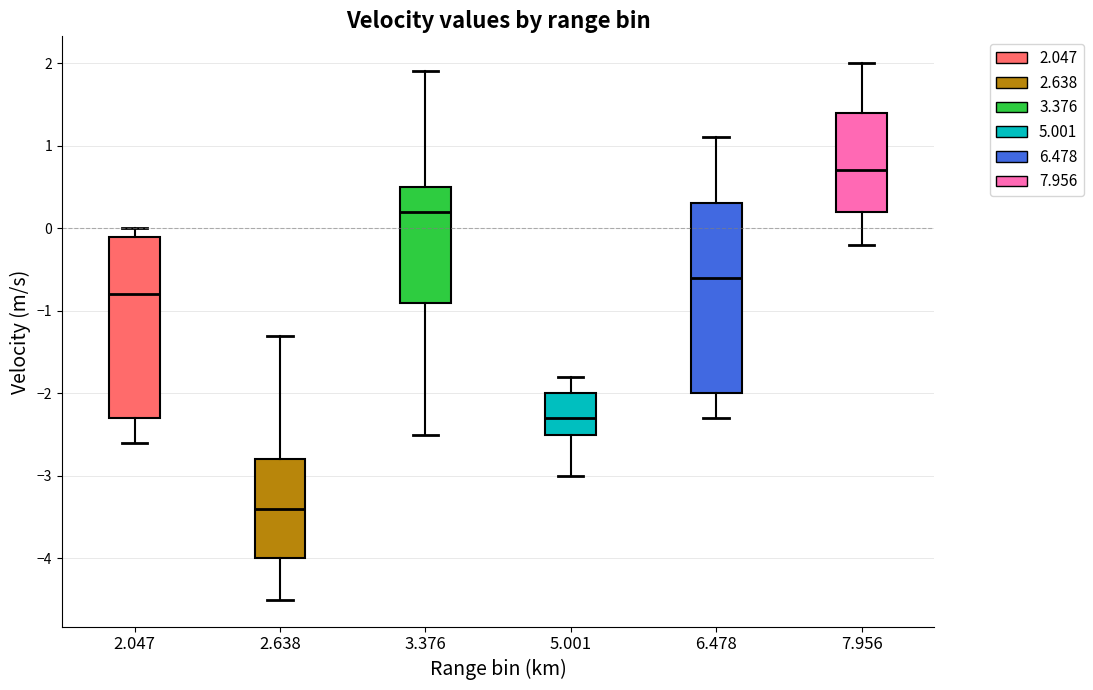

Where is the upper edge of the box at x = 5.001 on the y-axis? The values are not printed on the chart, so give them approximately, as read against the axis.

-2.0